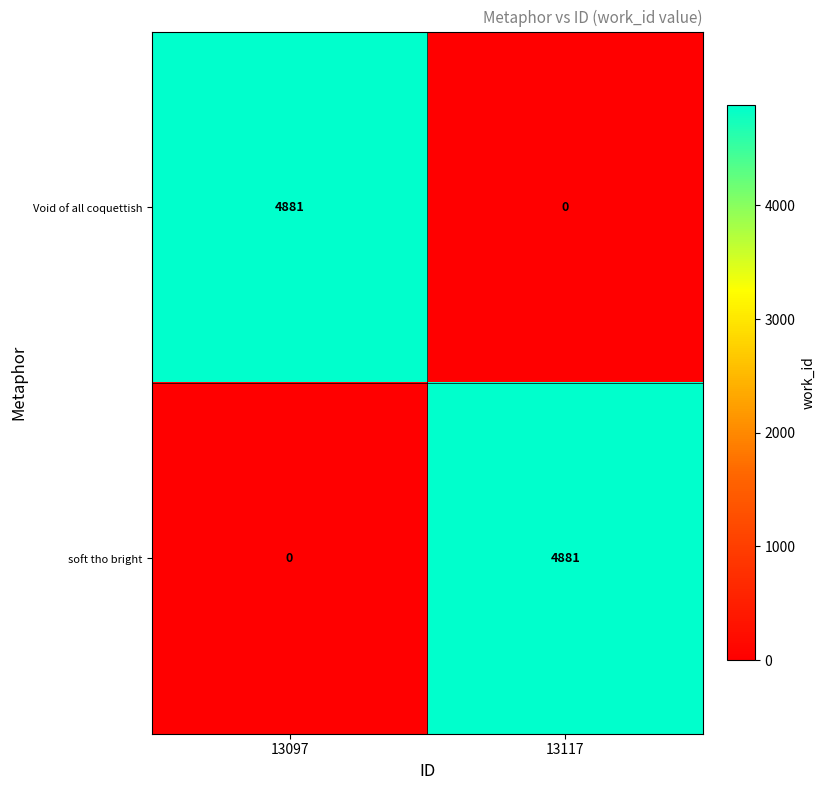

Rank the series at 13117 from highest to lowest value.

soft tho bright, Void of all coquettish